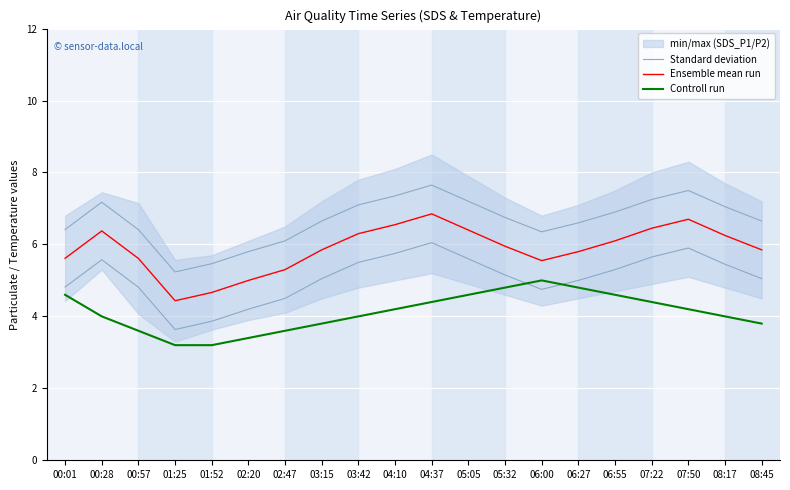

At which label is Controll run closest to 4?

00:28